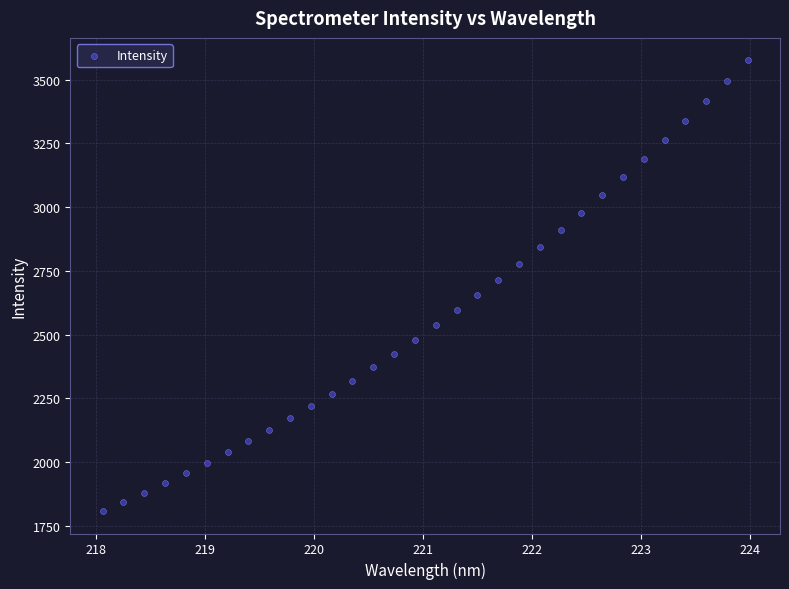

What is the range of Y values (max minus min)?

1767.8